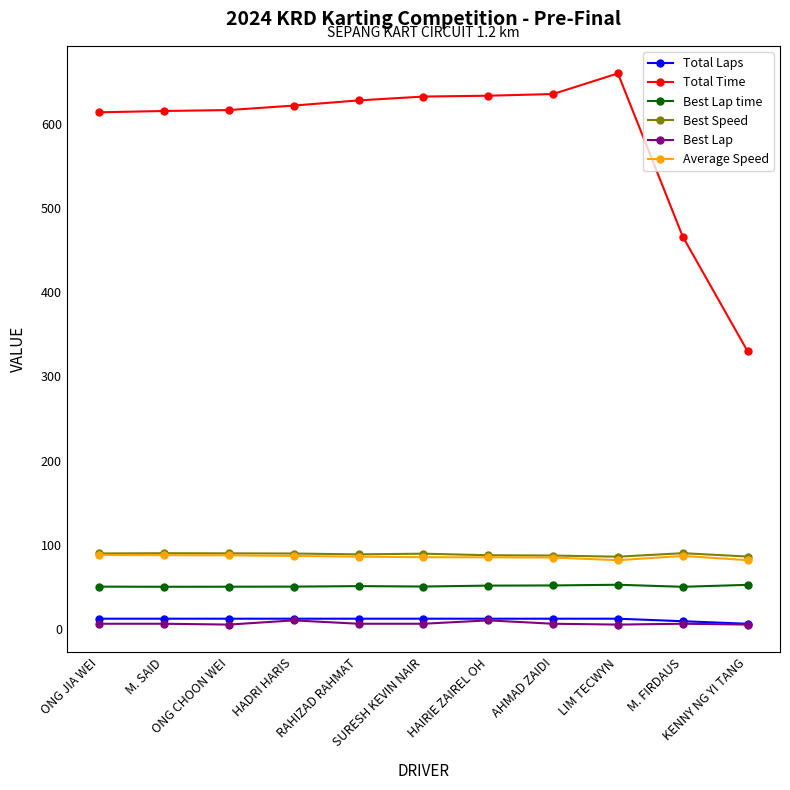

Where does the Best Speed series first go above 89?

ONG JIA WEI